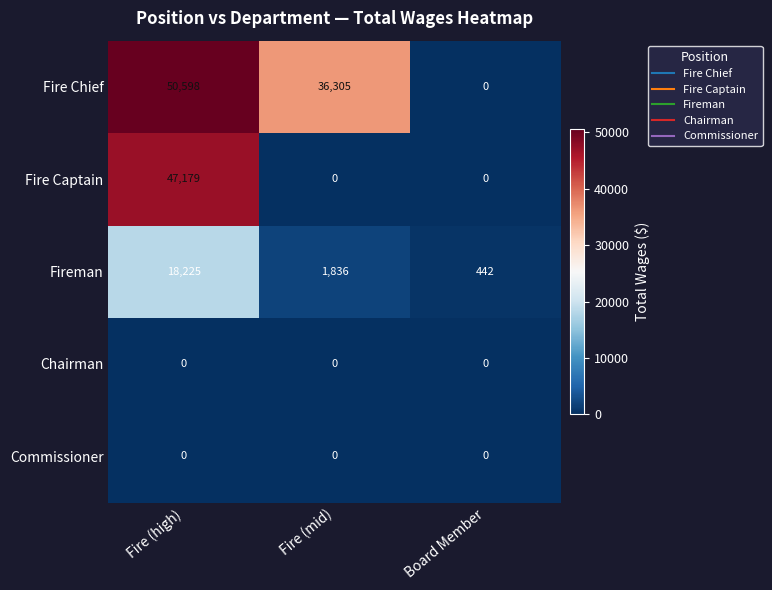

Reading right to left, what are all the values shown in this chart?

Fire Chief: Board Member=0	Fire (mid)=36305	Fire (high)=50598
Fire Captain: Board Member=0	Fire (mid)=0	Fire (high)=47179
Fireman: Board Member=442	Fire (mid)=1836	Fire (high)=18225
Chairman: Board Member=0	Fire (mid)=0	Fire (high)=0
Commissioner: Board Member=0	Fire (mid)=0	Fire (high)=0